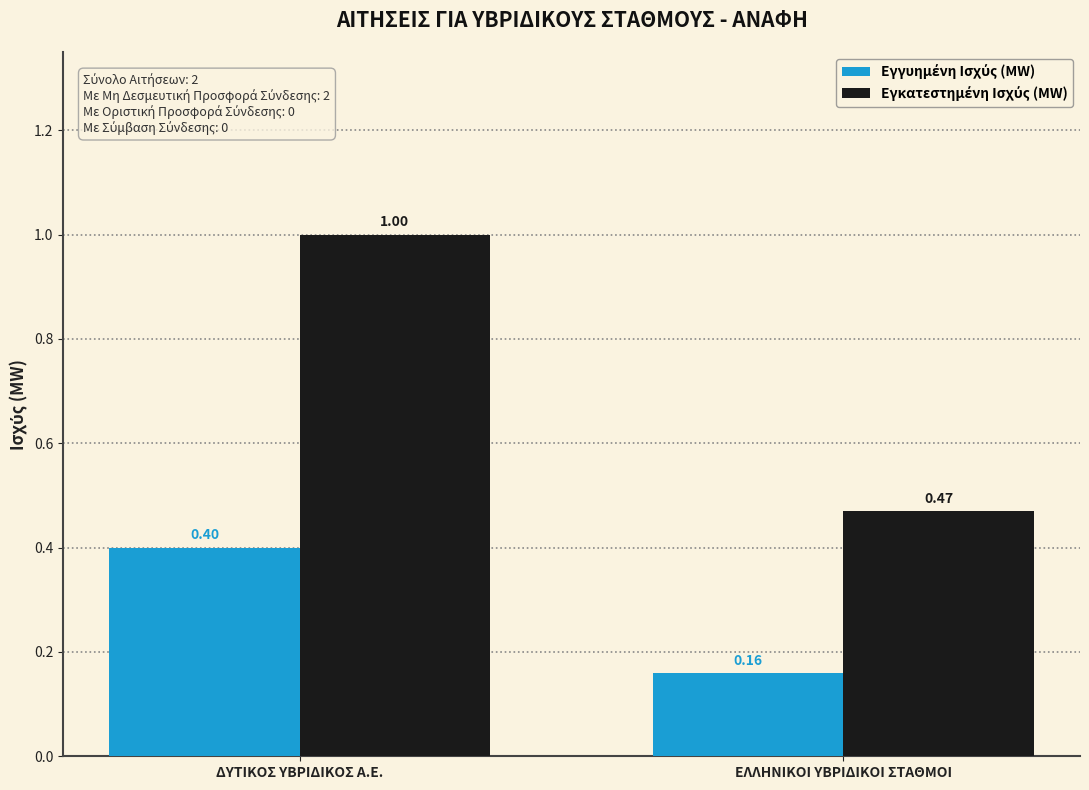

What is the total value across all series at ΔΥΤΙΚΟΣ ΥΒΡΙΔΙΚΟΣ Α.Ε.?

1.4